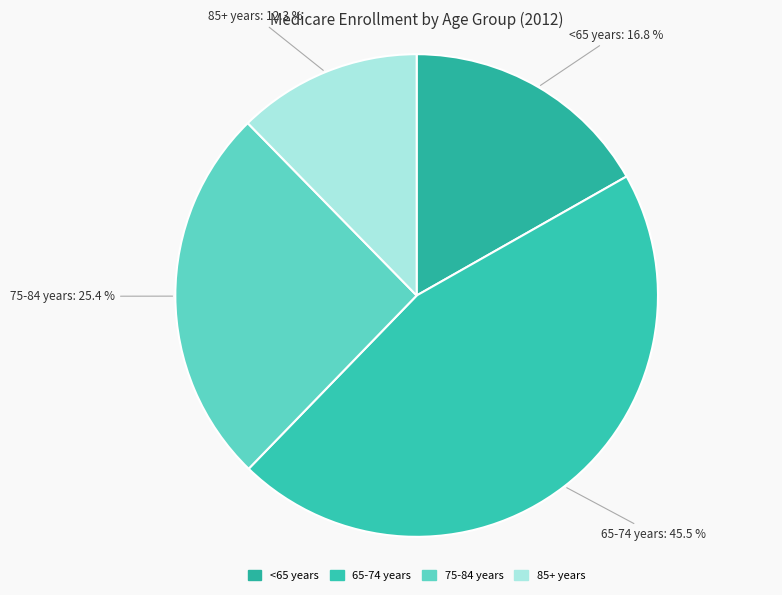

Approximately how many times larger is the value at 85+ years compared to <65 years?

0.7